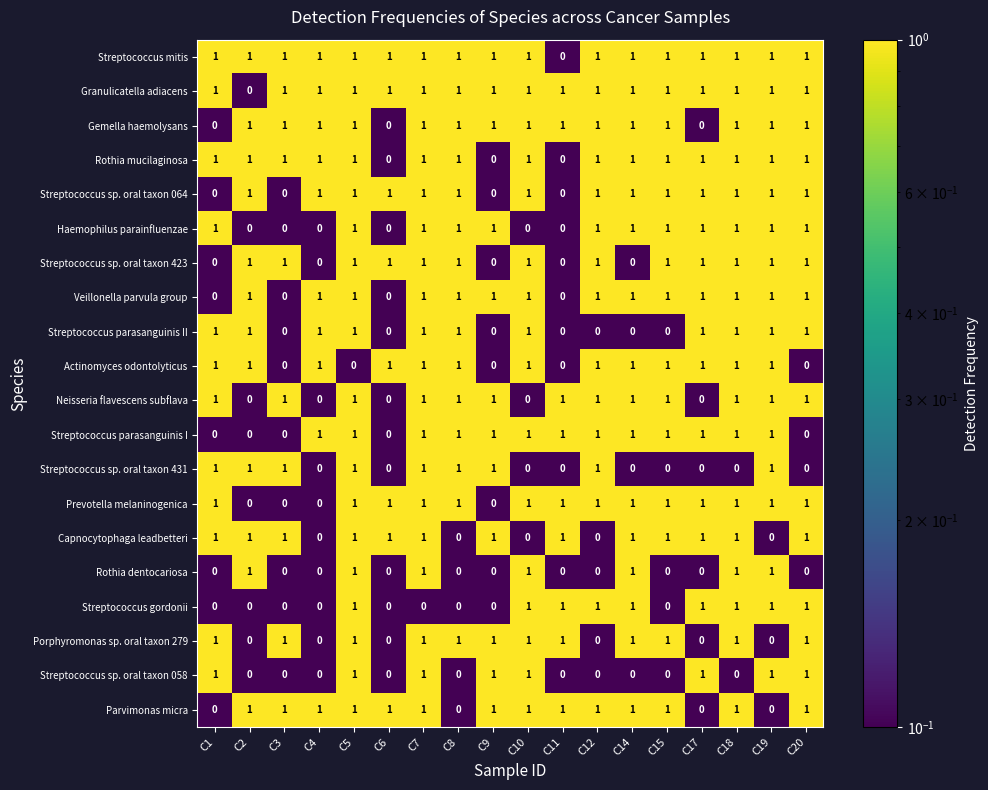

Count the number of categories in the chart.

18